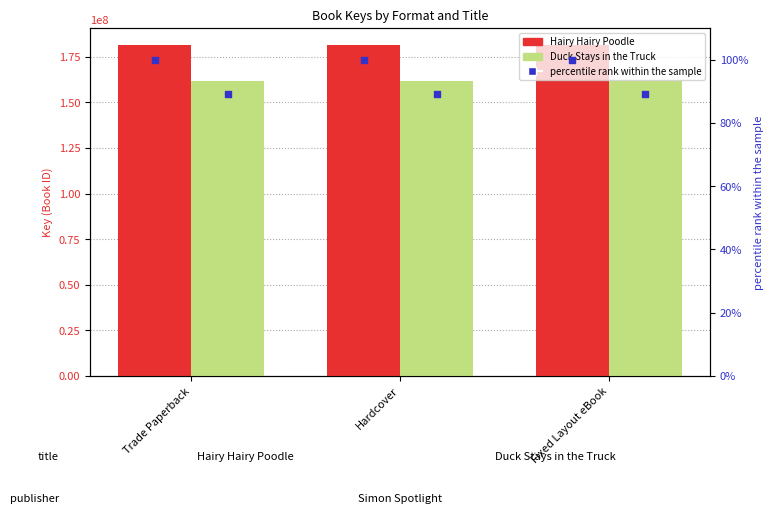

What is the total value across all series at Trade Paperback?

343540325.1